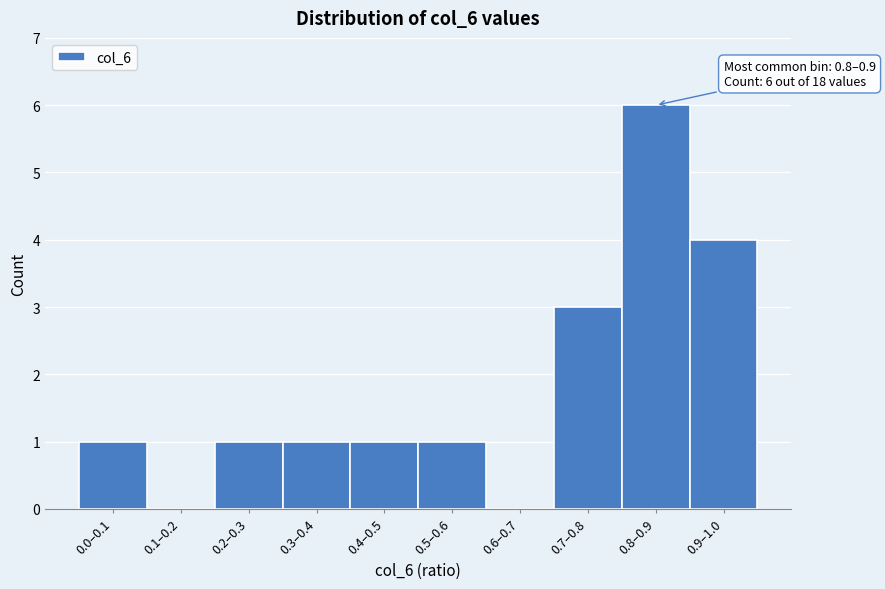

Reading left to right, extract all data points from this chart.

0.0–0.1=1	0.1–0.2=0	0.2–0.3=1	0.3–0.4=1	0.4–0.5=1	0.5–0.6=1	0.6–0.7=0	0.7–0.8=3	0.8–0.9=6	0.9–1.0=4